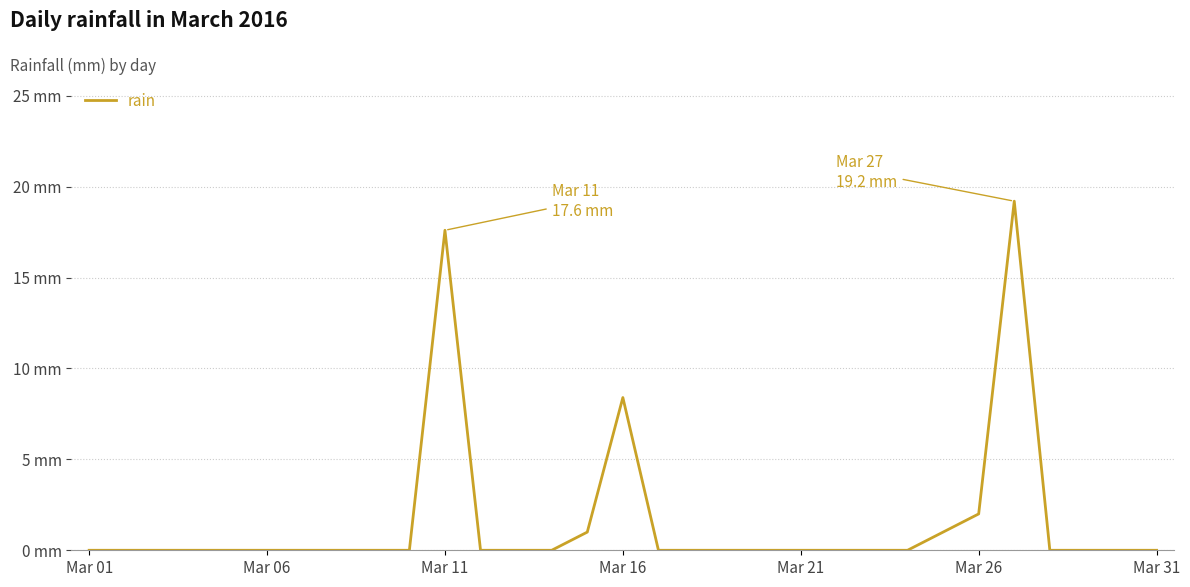

What is the greatest value displayed?

19.2